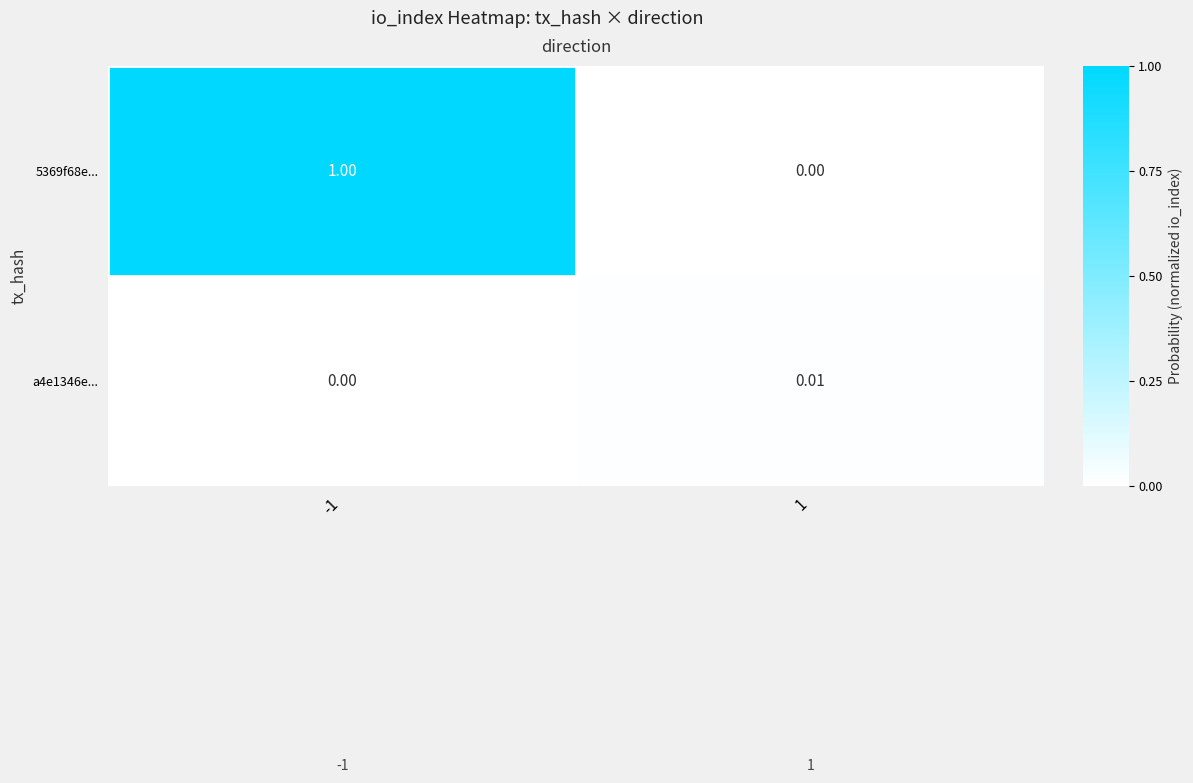

Is the value of 5369f68e... at 1 greater than the value of a4e1346e... at 1?

No